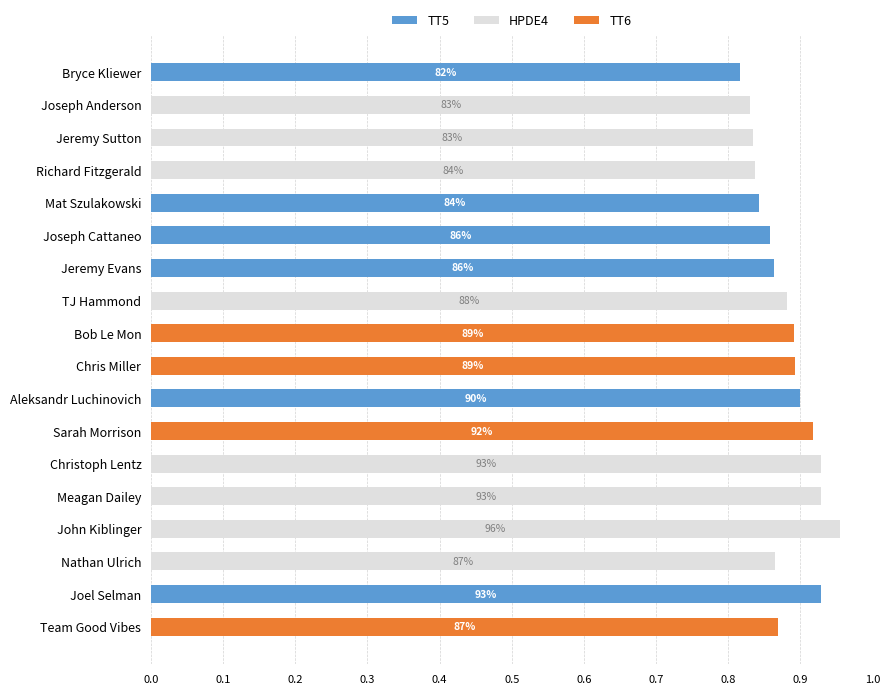

What is the sum of all TT5 values?

5.2